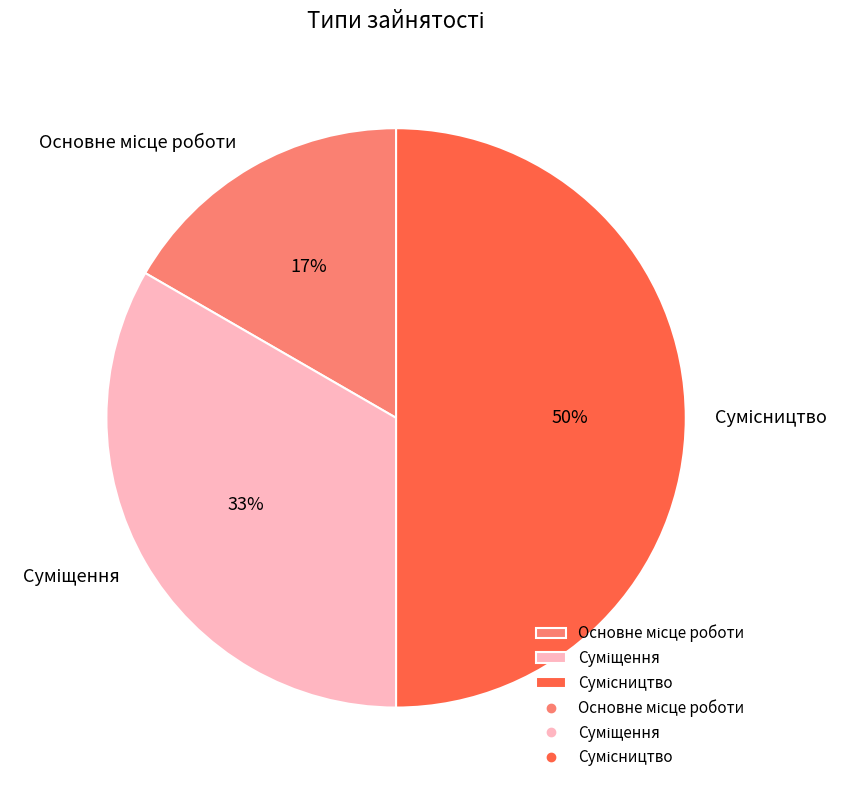

To the nearest percent, what is the difference between the largest and smallest slice percentages?

33%